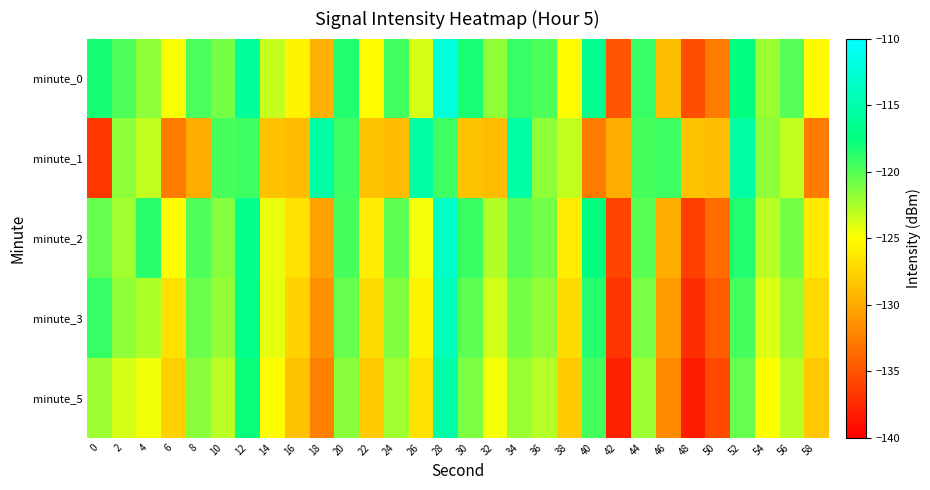

What is the minimum value shown in the chart?

-138.3